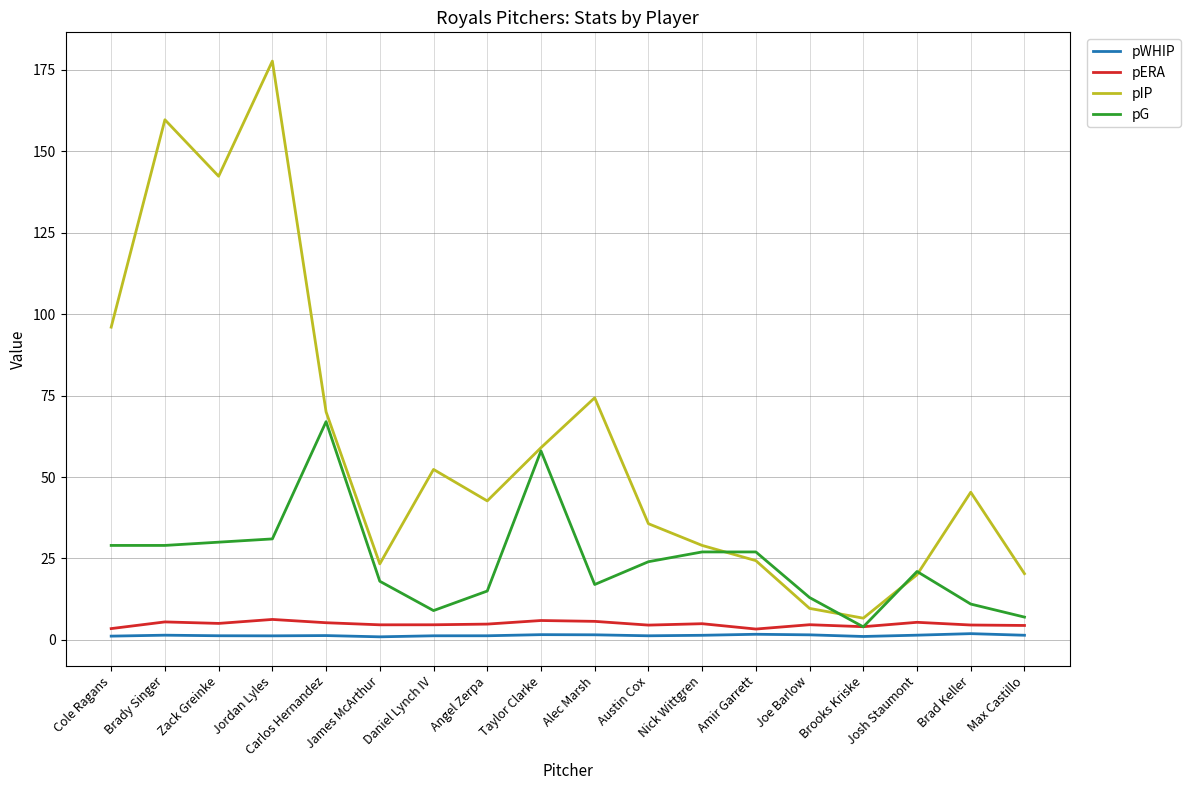

What position from the left is Daniel Lynch IV?

7